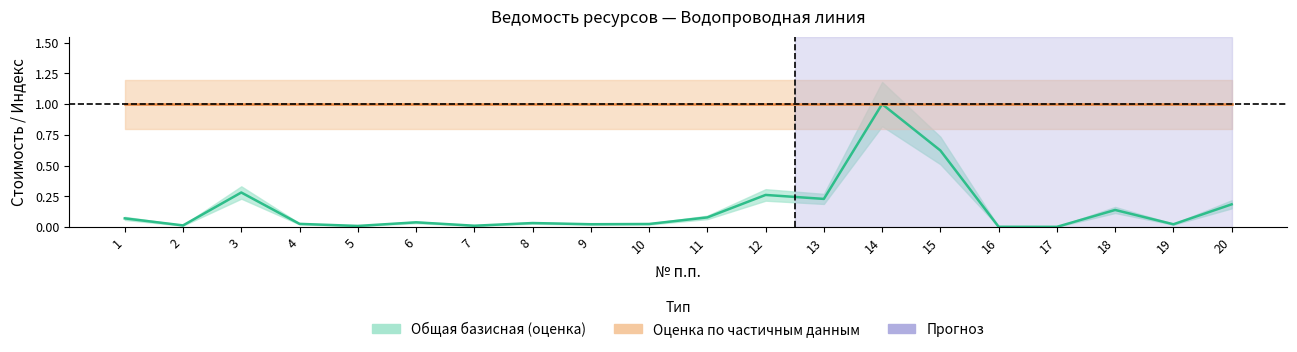

The Общая базисная (норм.) series shows 0.0 at 16. True or false?

False